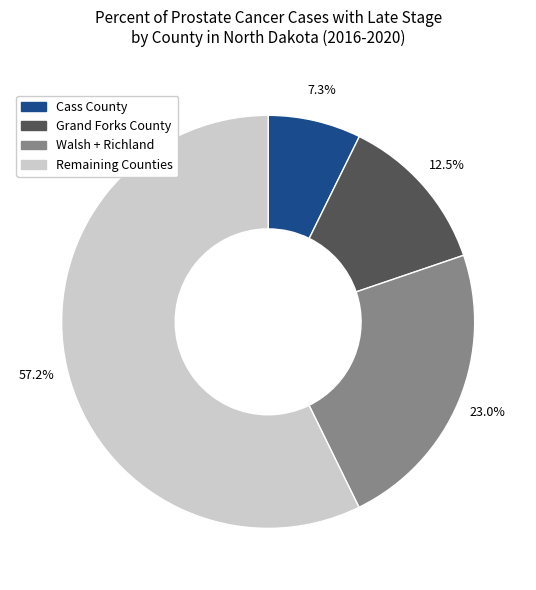

Is there any slice that represents more than half of the pie?

Yes